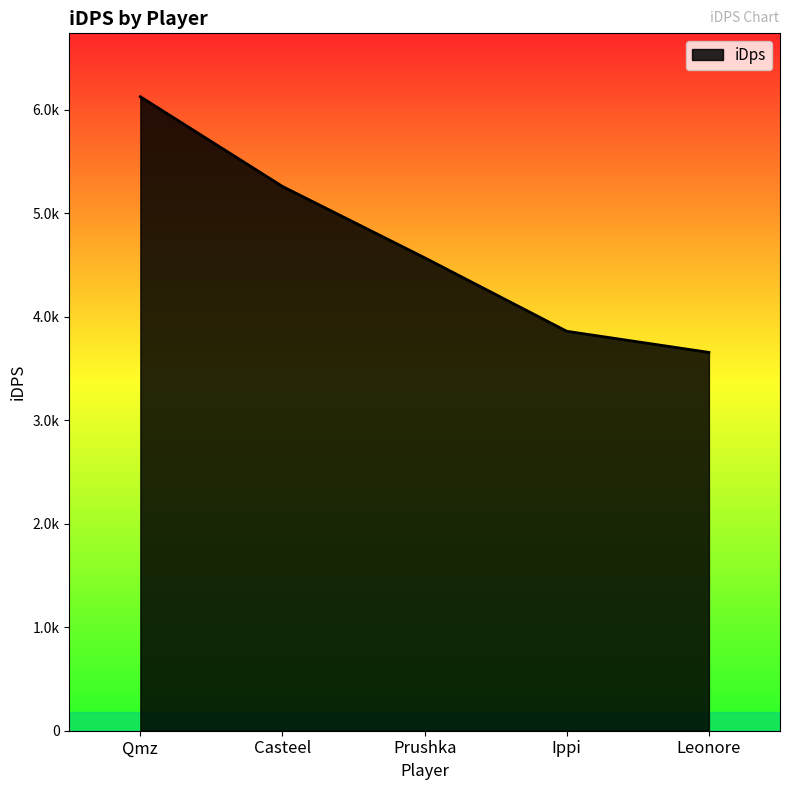

Reading right to left, extract all data points from this chart.

3656.6	3860.7	4571.2	5260.3	6127.5